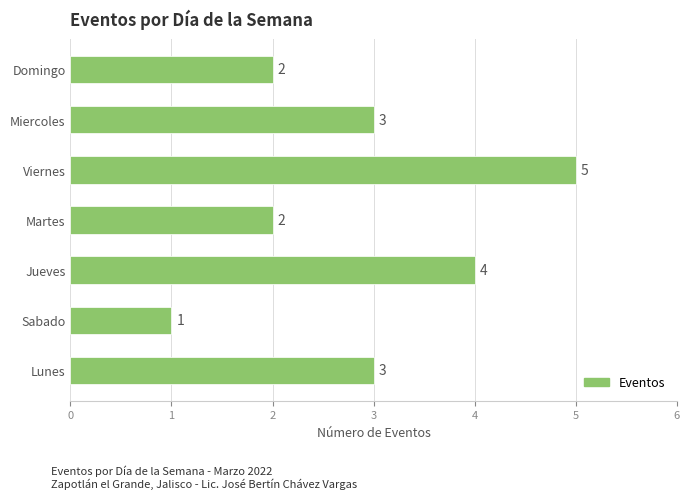

How many values are between 2 and 4?

5